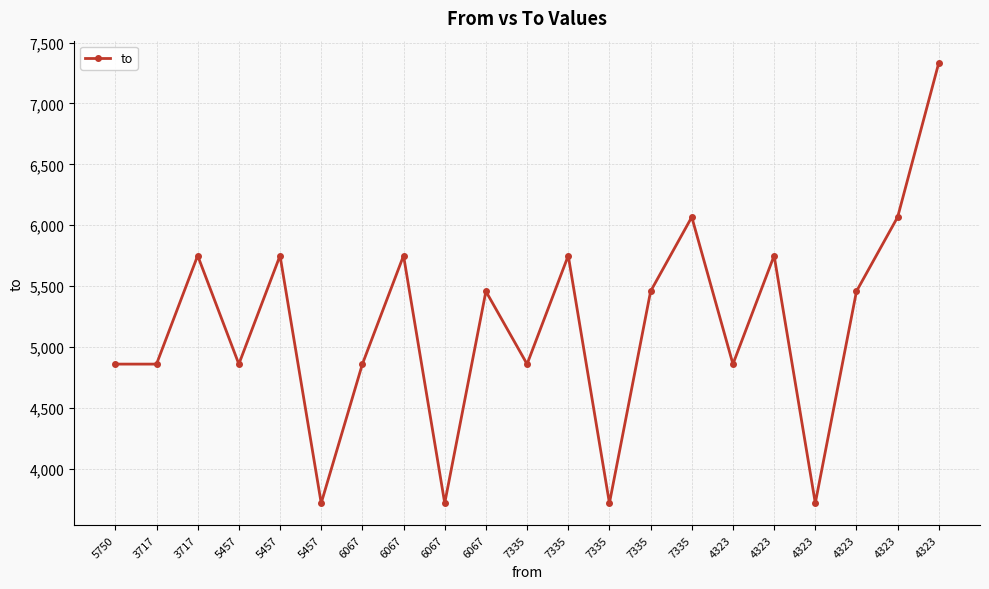

At which label is the value closest to 5526?

6067